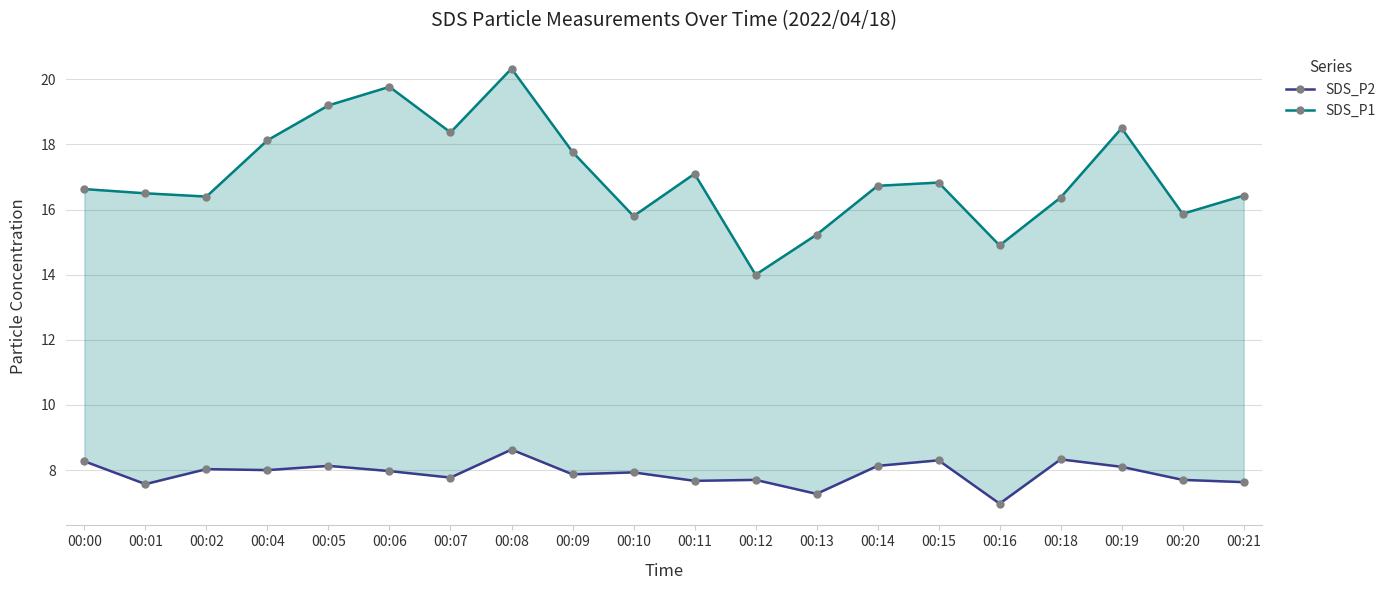

Reading right to left, extract all data points from this chart.

SDS_P2: 00:21=7.6	00:20=7.7	00:19=8.1	00:18=8.3	00:16=7.0	00:15=8.3	00:14=8.1	00:13=7.3	00:12=7.7	00:11=7.7	00:10=7.9	00:09=7.9	00:08=8.6	00:07=7.8	00:06=8.0	00:05=8.1	00:04=8.0	00:02=8.0	00:01=7.6	00:00=8.3
SDS_P1: 00:21=16.4	00:20=15.9	00:19=18.5	00:18=16.4	00:16=14.9	00:15=16.8	00:14=16.7	00:13=15.2	00:12=14.0	00:11=17.1	00:10=15.8	00:09=17.8	00:08=20.3	00:07=18.4	00:06=19.8	00:05=19.2	00:04=18.1	00:02=16.4	00:01=16.5	00:00=16.6